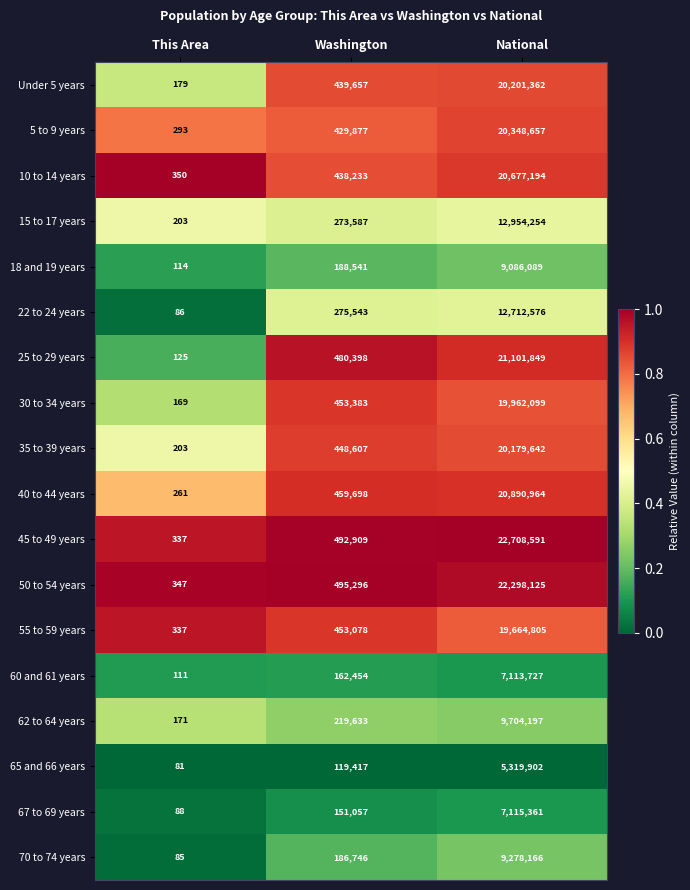

Between This Area and Washington, which series saw the biggest shift?

50 to 54 years